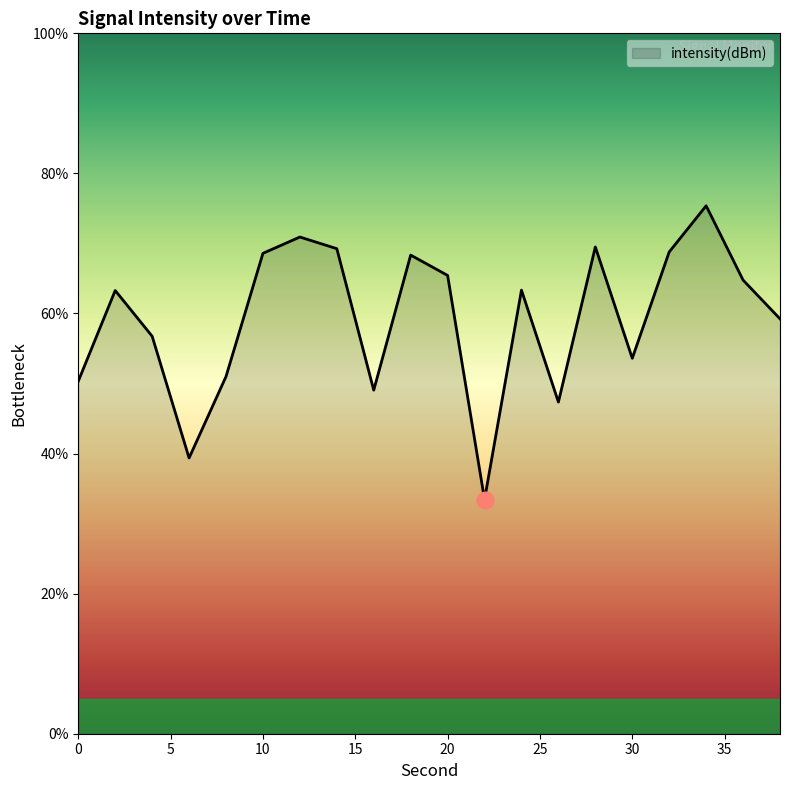

What is the difference between the maximum and minimum values?

41.9